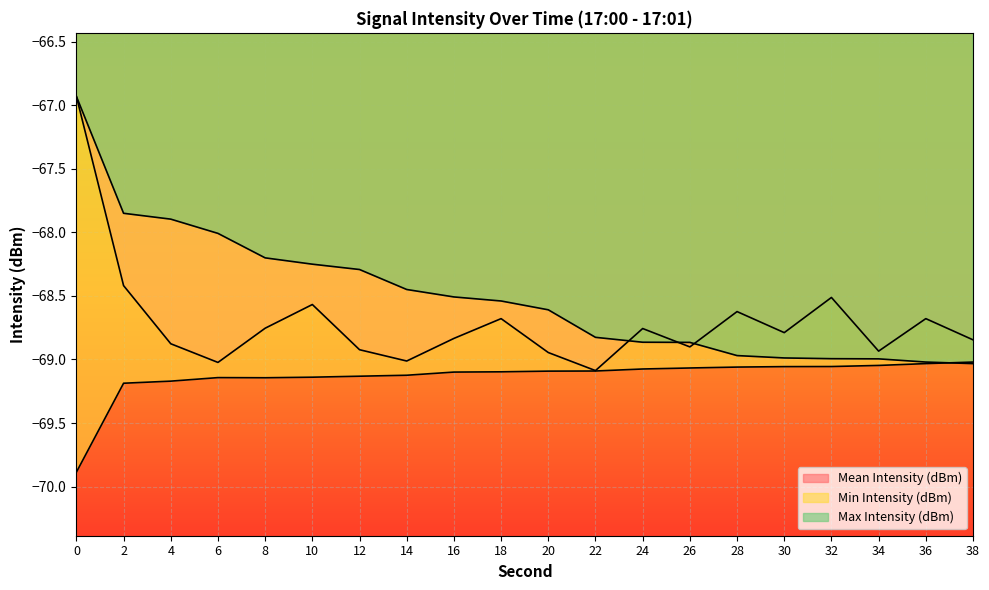

Rank the series by their maximum value, from lowest to highest.

Min Intensity (dBm), Mean Intensity (dBm), Max Intensity (dBm)